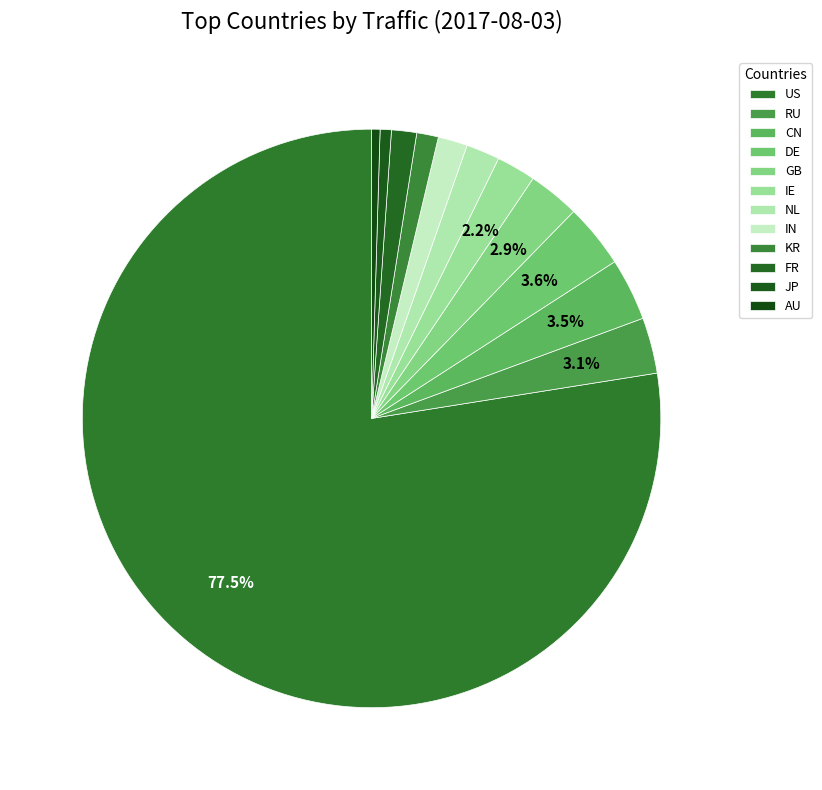

Approximately how many times larger is the value at DE compared to FR?

2.5